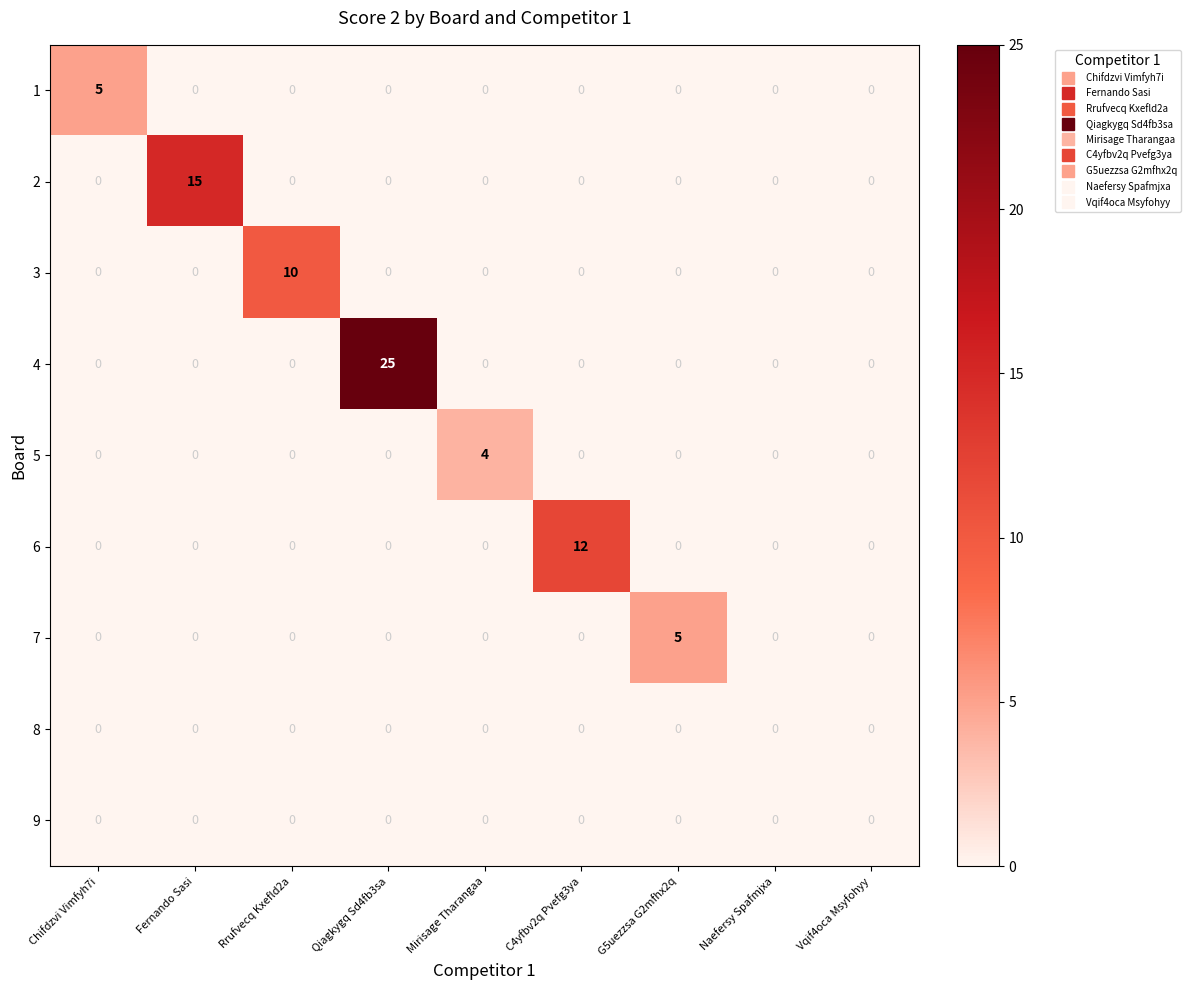

Which series has the largest range (max minus min)?

4